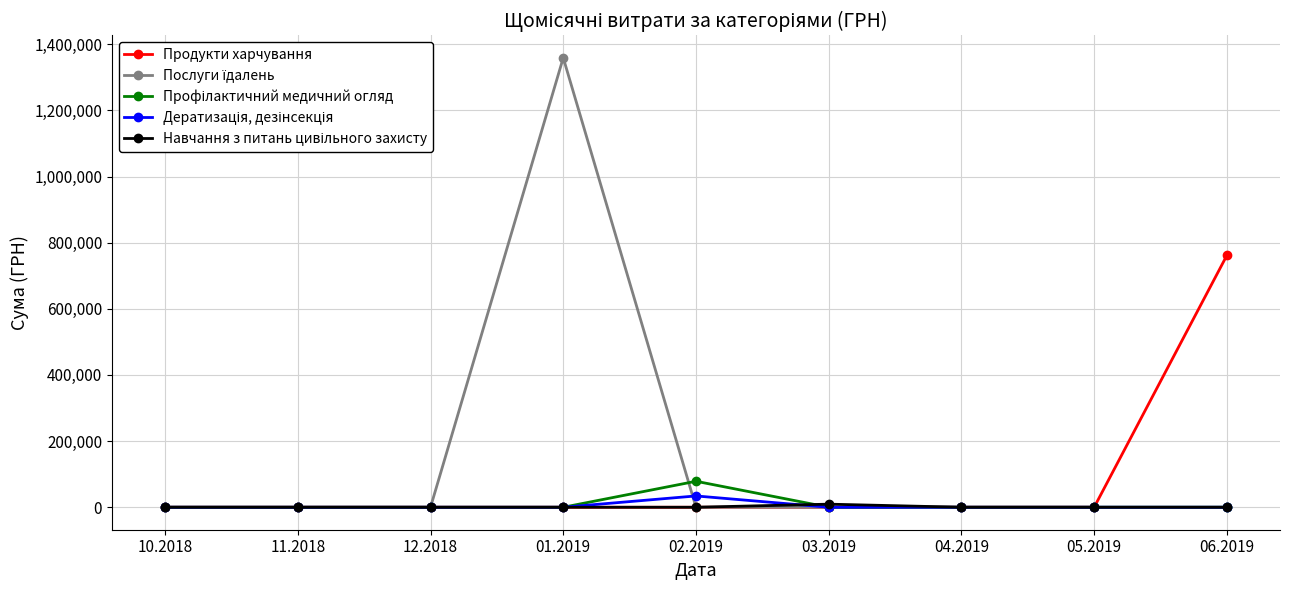

At which category is the sum across all series the highest?

01.2019